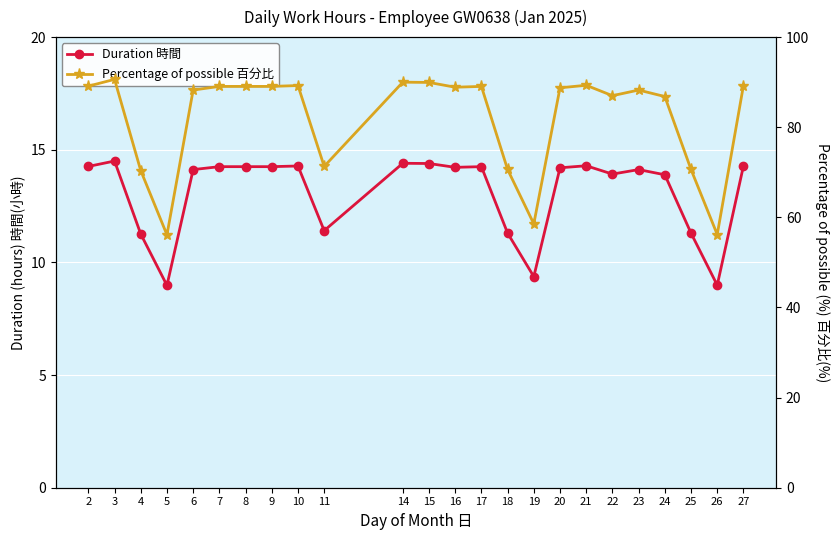

How many interior local peaks does the Duration 時間 series have?

6